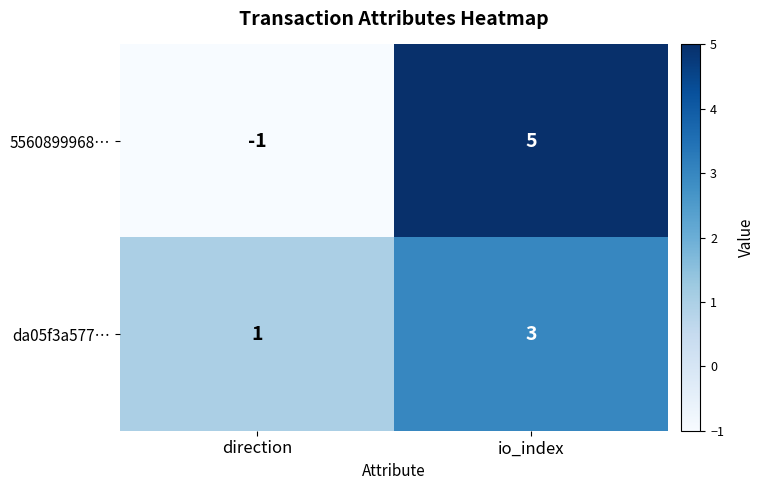

What is the difference between the 5560899968… values at direction and io_index?

6